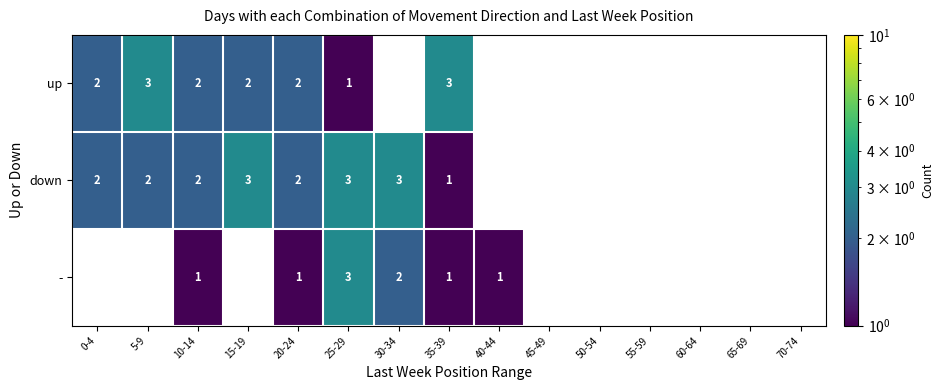

Is it true that up equals 2 at 0-4?

True